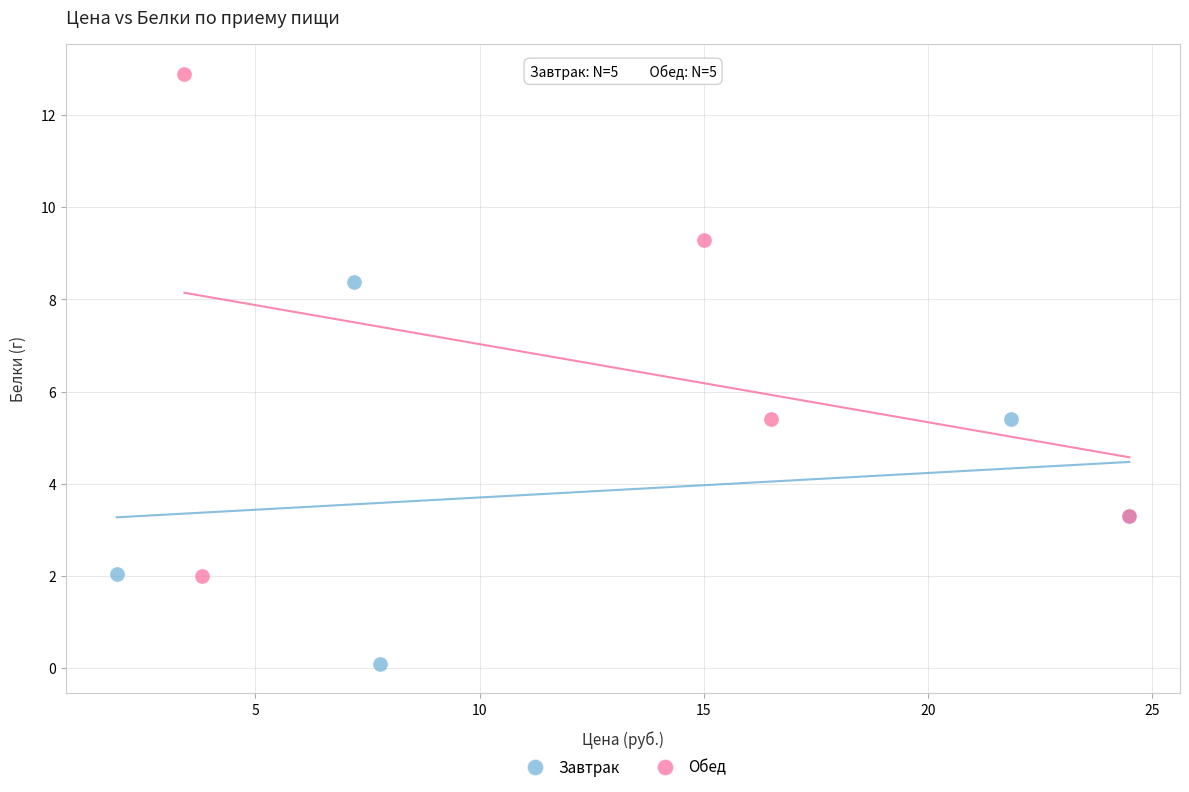

Which series has the largest Y range (max minus min)?

Обед